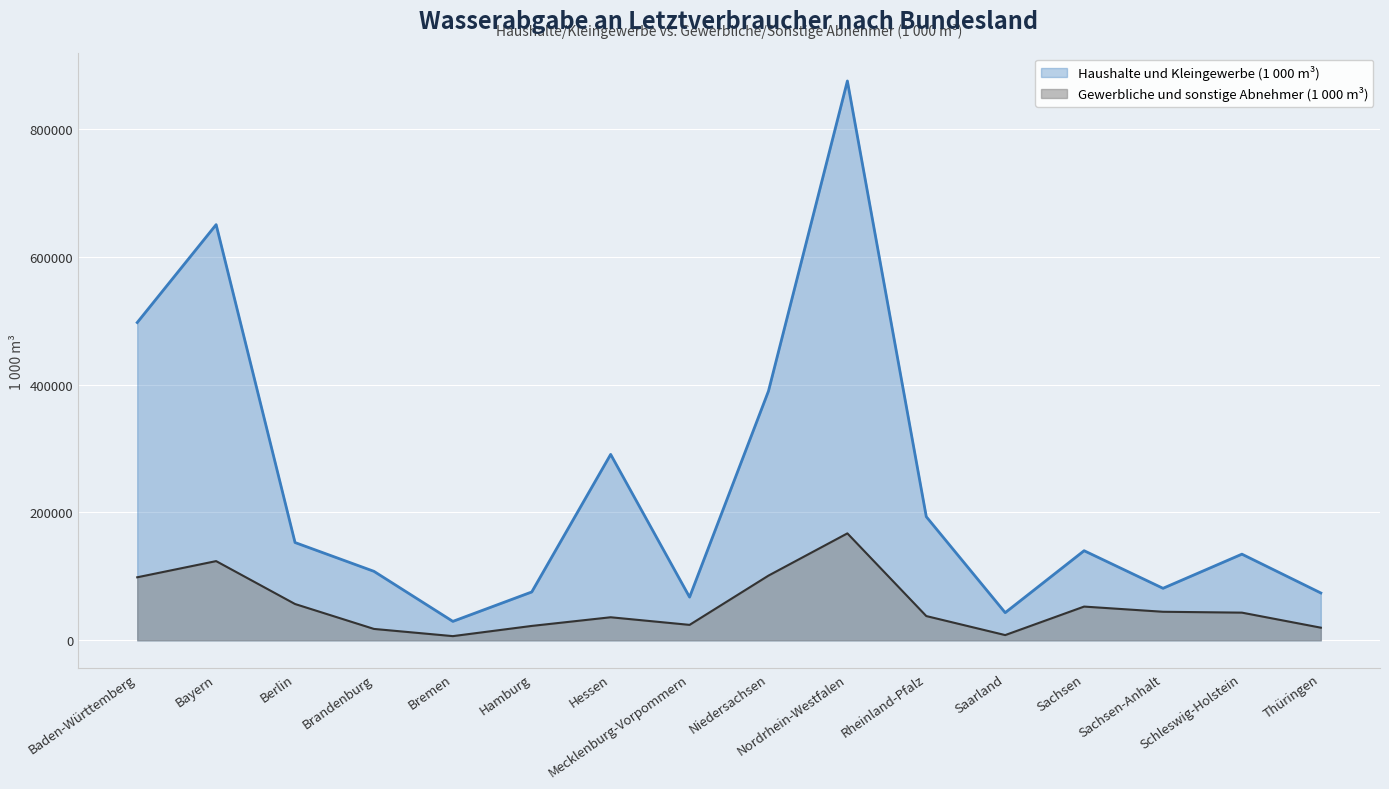

True or false: Haushalte und Kleingewerbe (1 000 m³) and Gewerbliche und sonstige Abnehmer (1 000 m³) cross at least once.

False